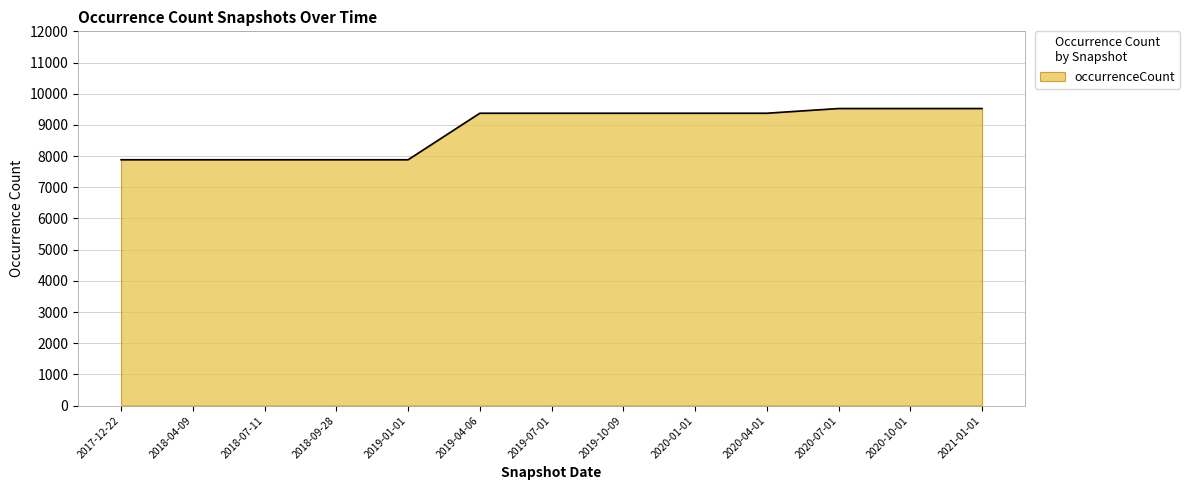

How many lines are shown in the chart?

1